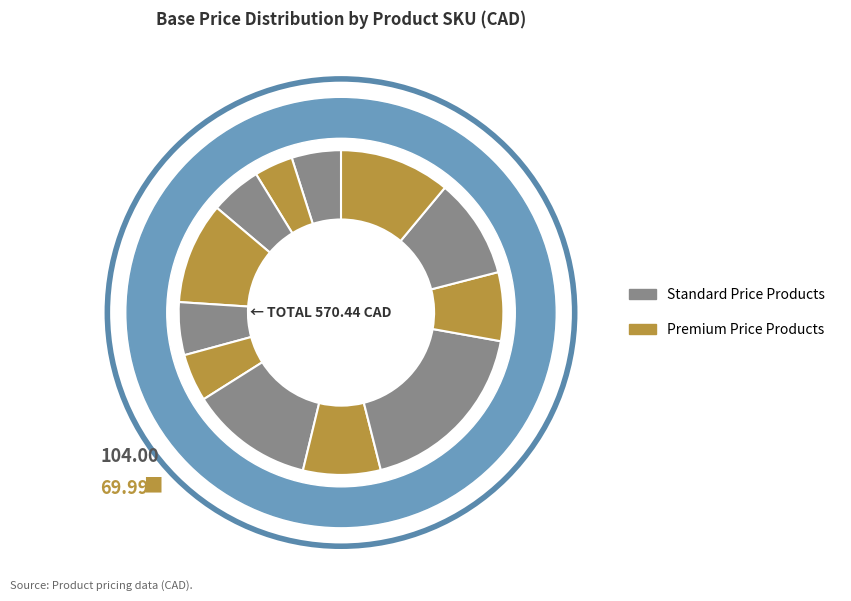

What portion of the pie excludes BG108?

96.1%